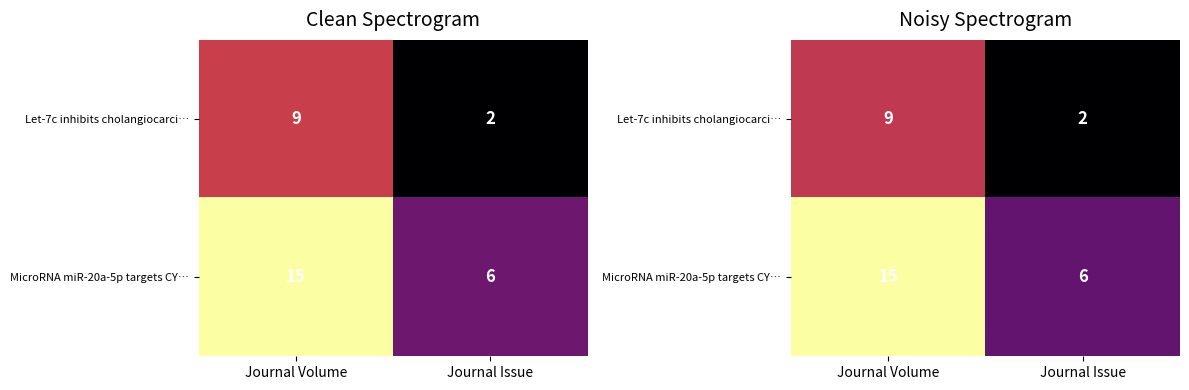

Which category has the lowest value in the MicroRNA miR-20a-5p targets CY… series?

Journal Issue